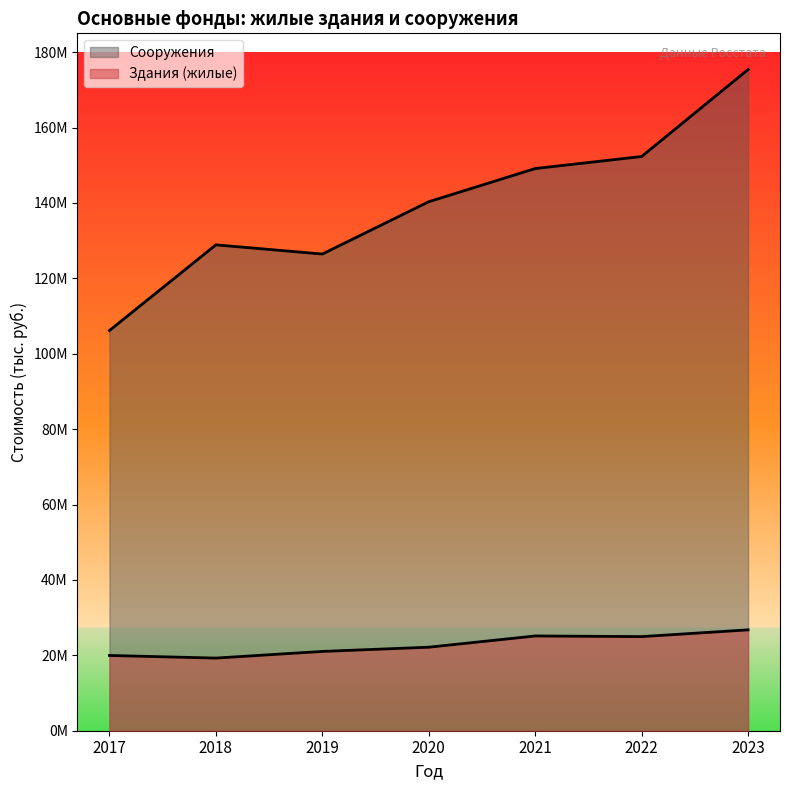

Which series changed the most between 2019 and 2021?

Сооружения